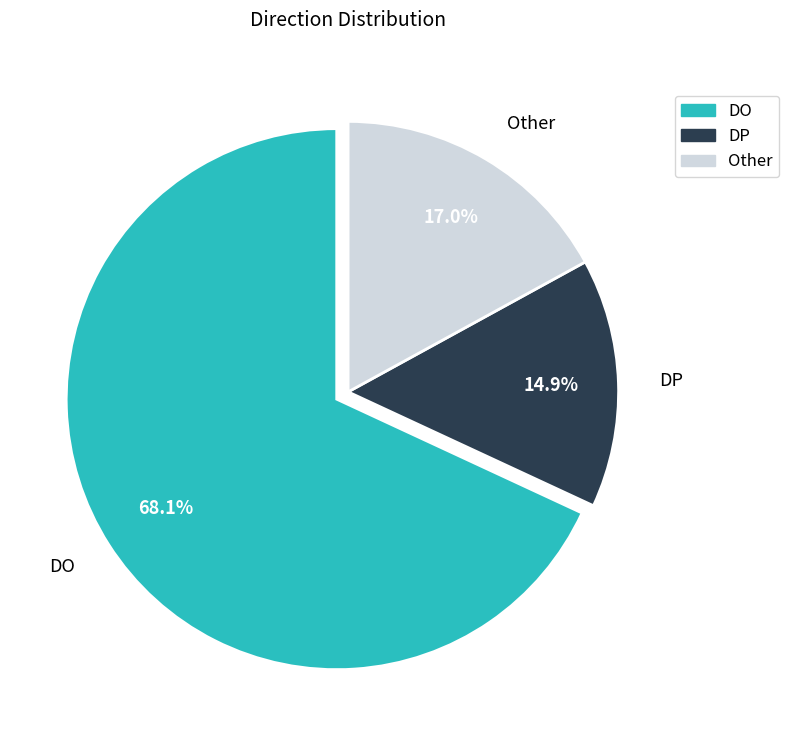

Does DO account for over 50% of the chart?

Yes